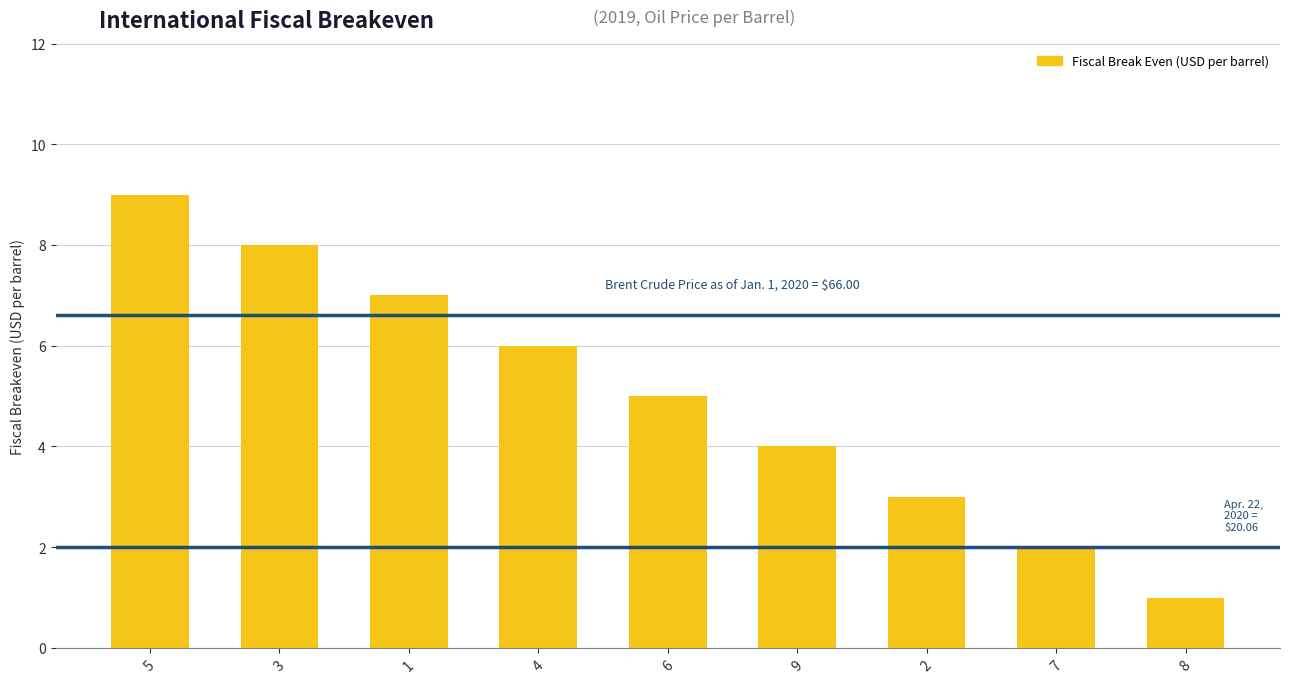

List the labels in order of value, smallest first.

8, 7, 2, 9, 6, 4, 1, 3, 5